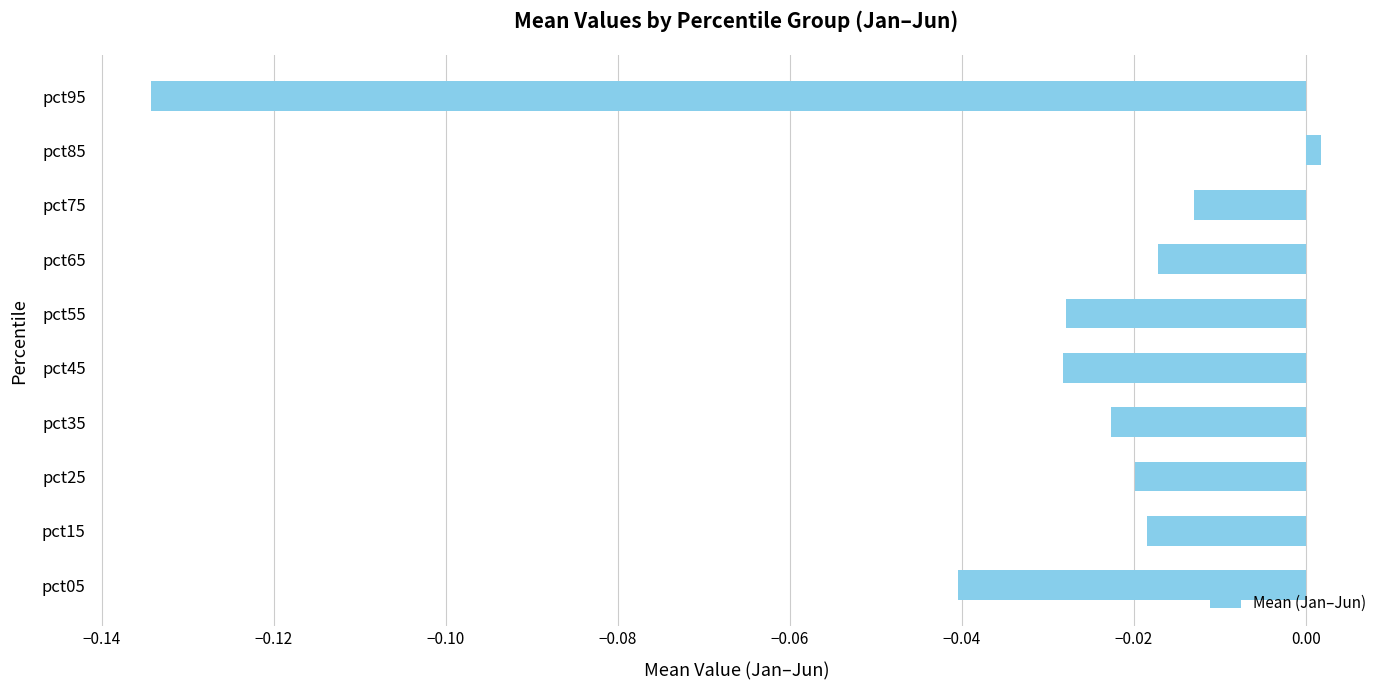

Does the chart contain any negative values?

Yes